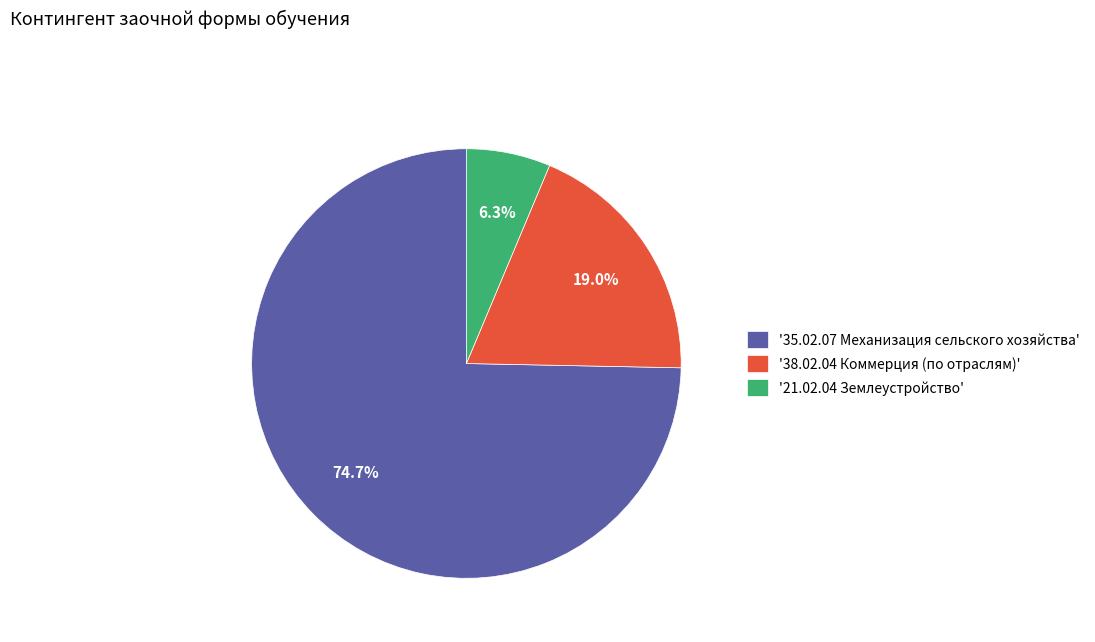

Is there a majority slice in this chart?

Yes